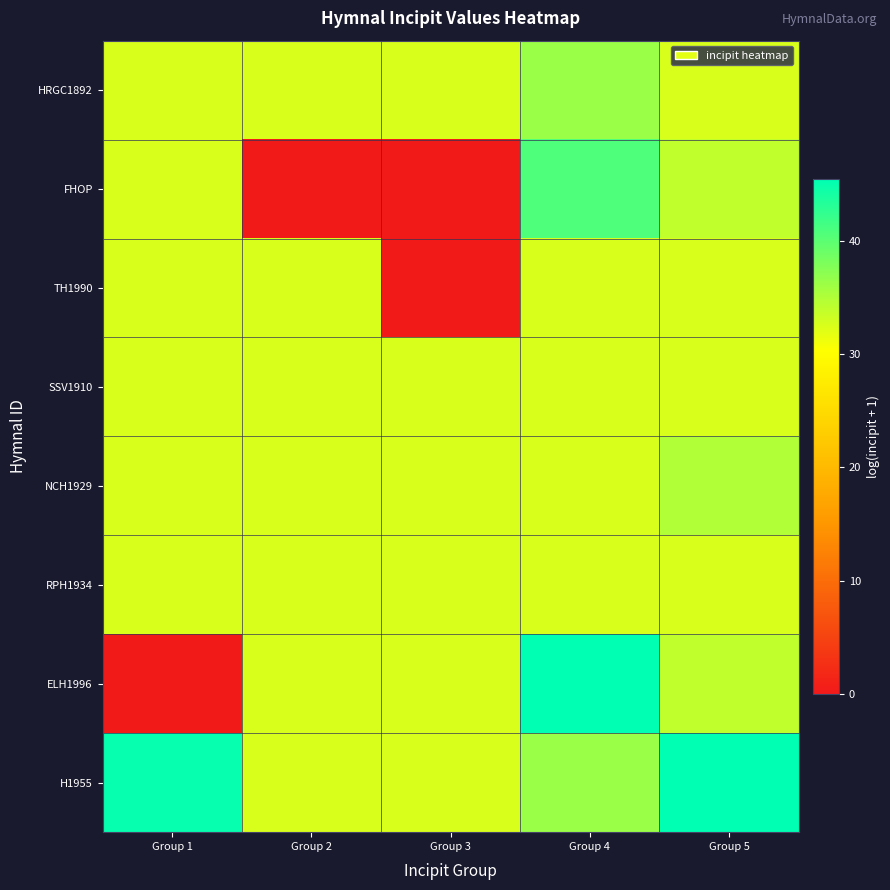

Count the number of data series in this chart.

8